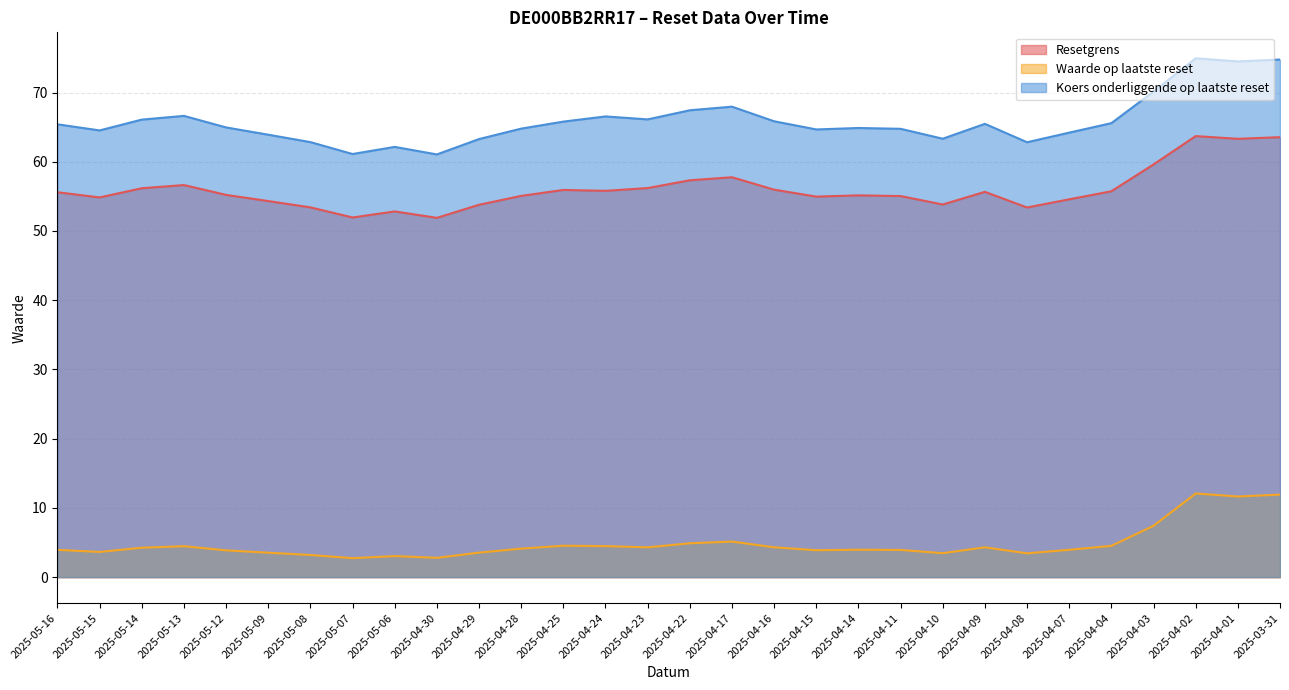

What position from the left is 2025-05-15?

2